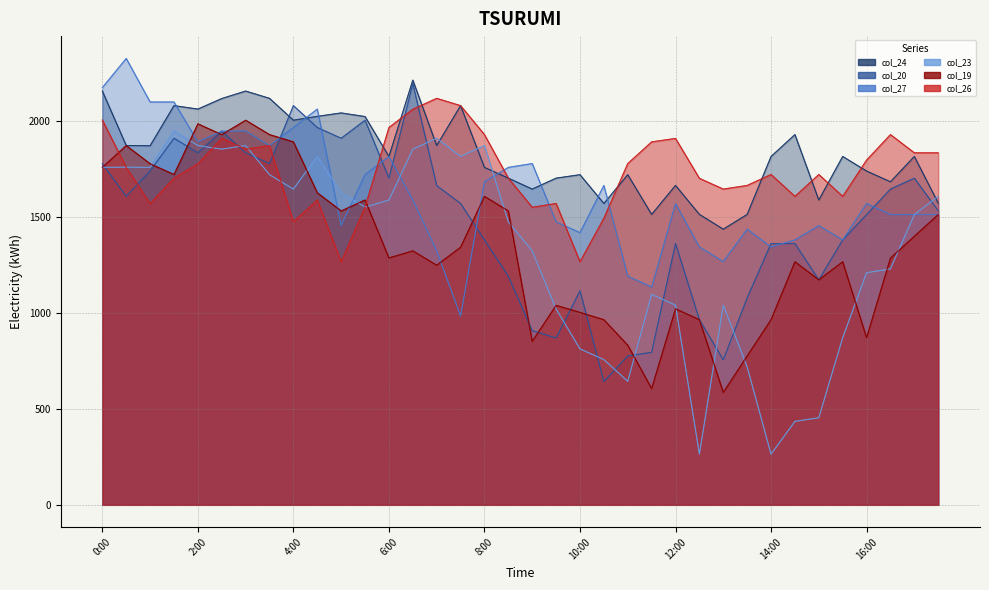

What is the total value across all series at 17:00?

9780